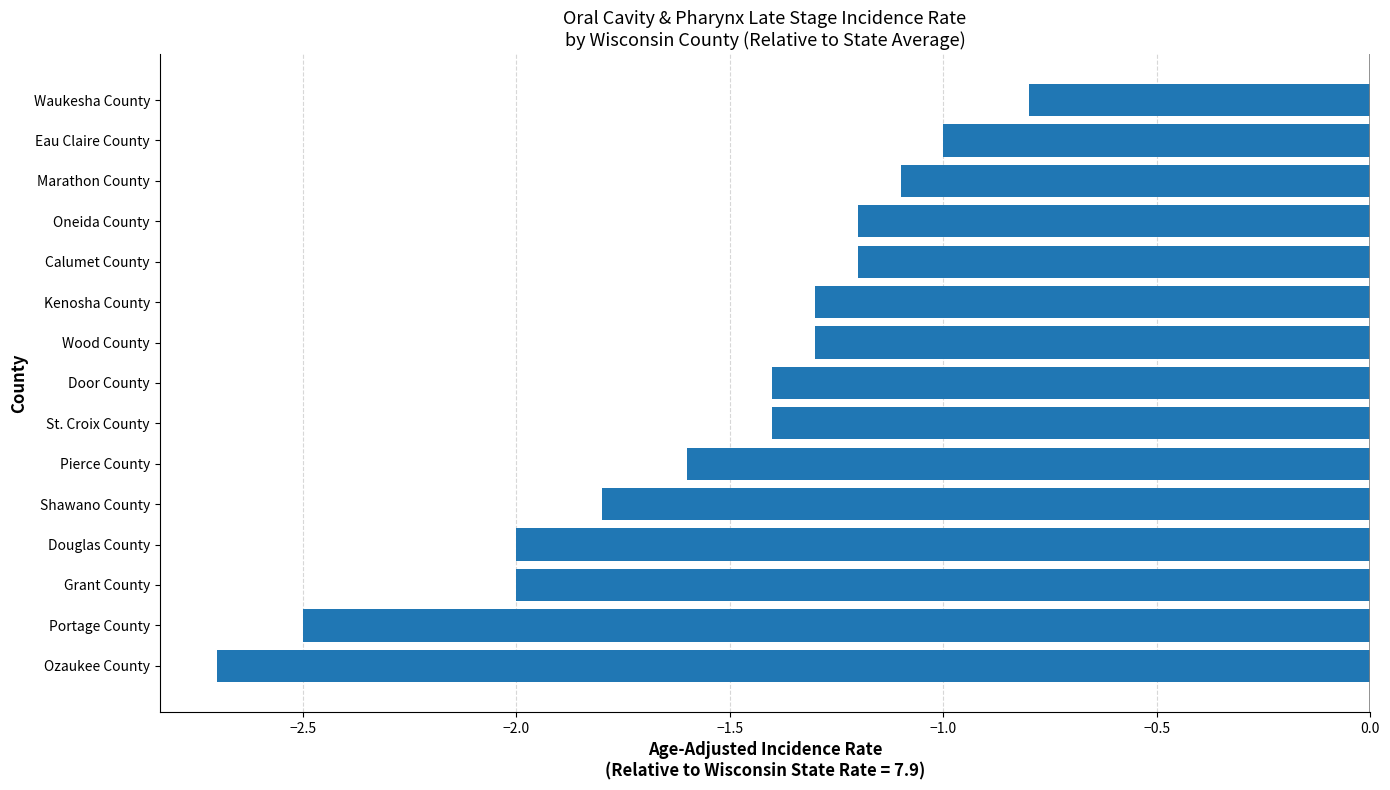

How many data points does each series have?

15